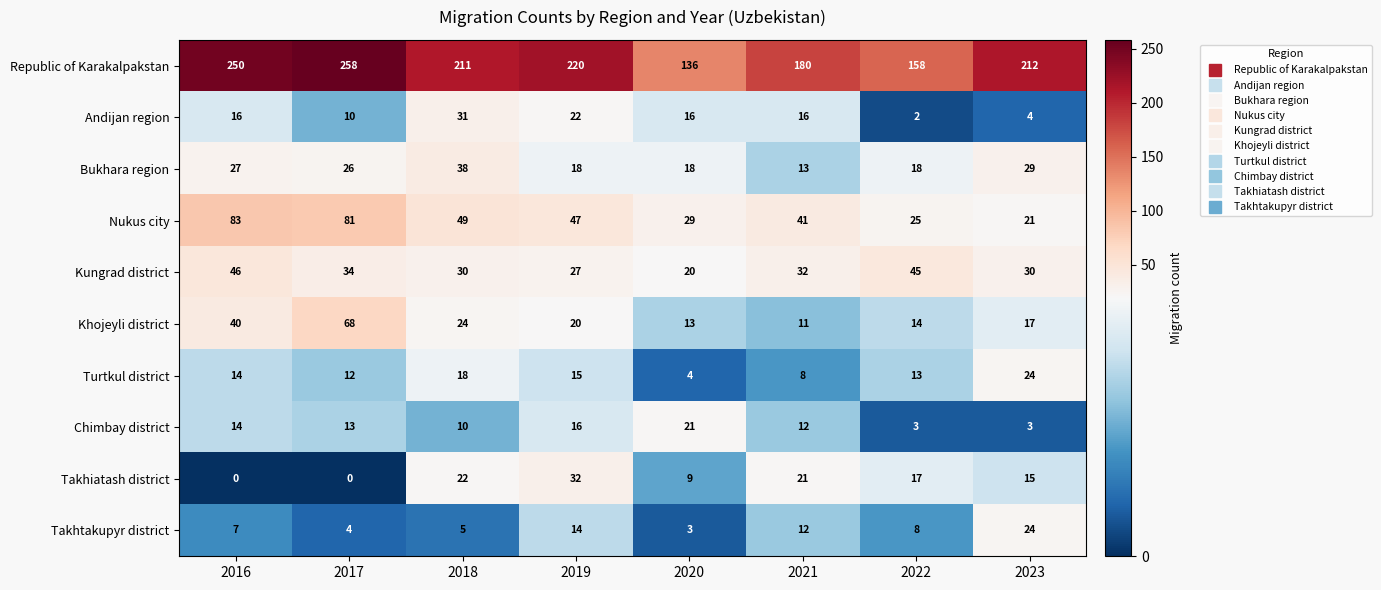

Which series has the largest total across all categories?

Republic of Karakalpakstan